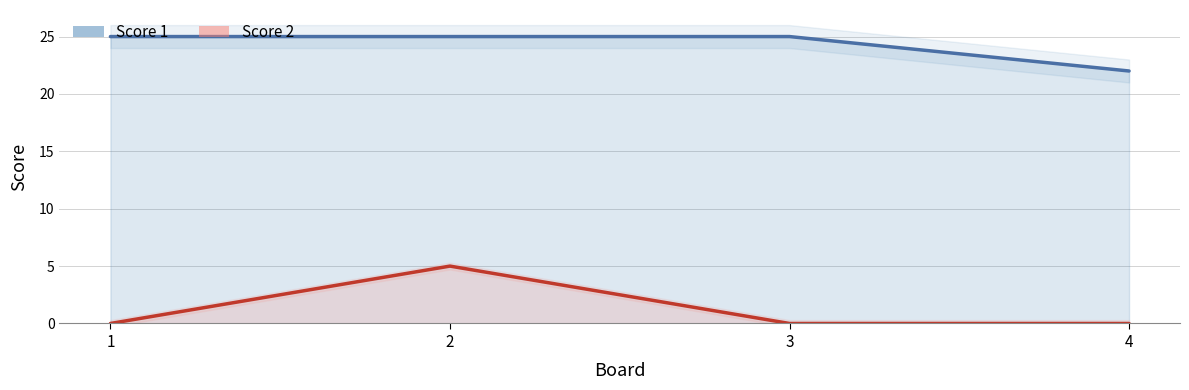

How many interior local peaks does the Score 2 series have?

1